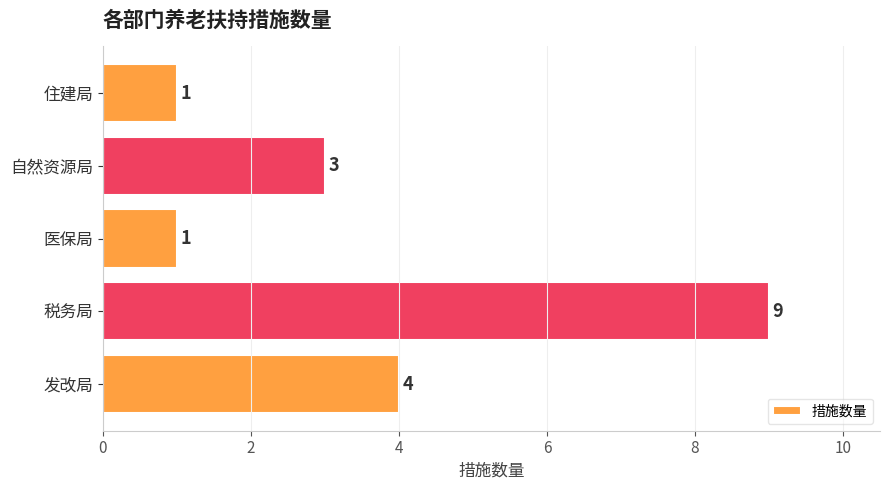

True or false: the data shows 5 at 自然资源局.

False